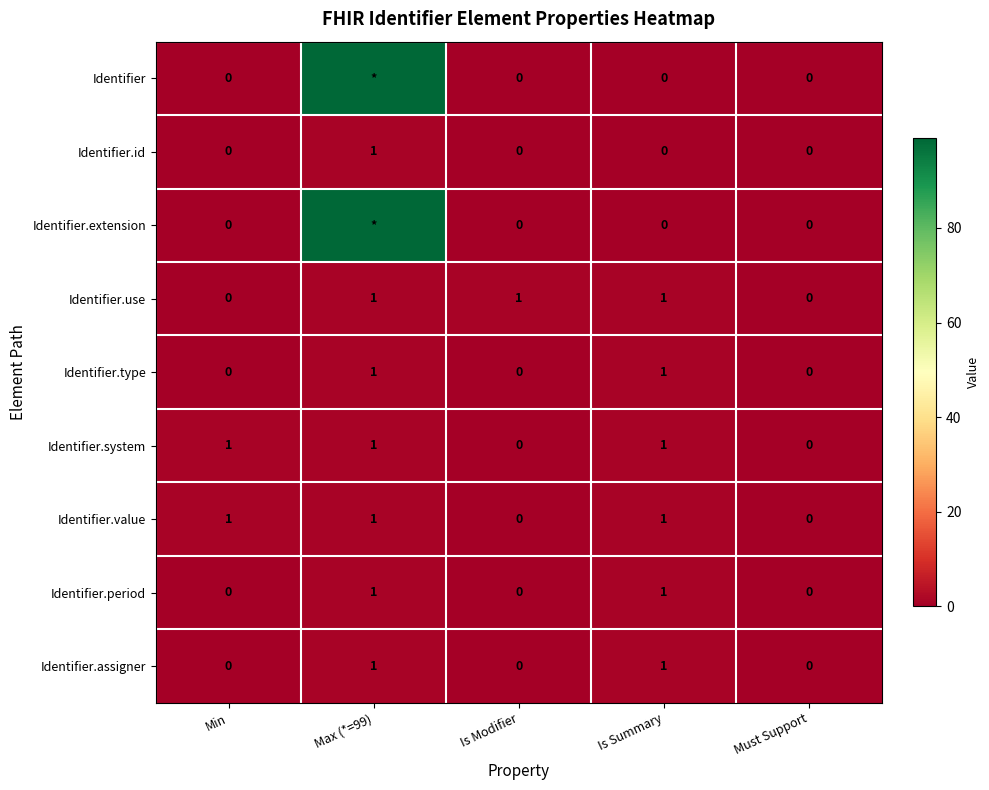

Is it true that Identifier.type equals 0 at Is Modifier?

True